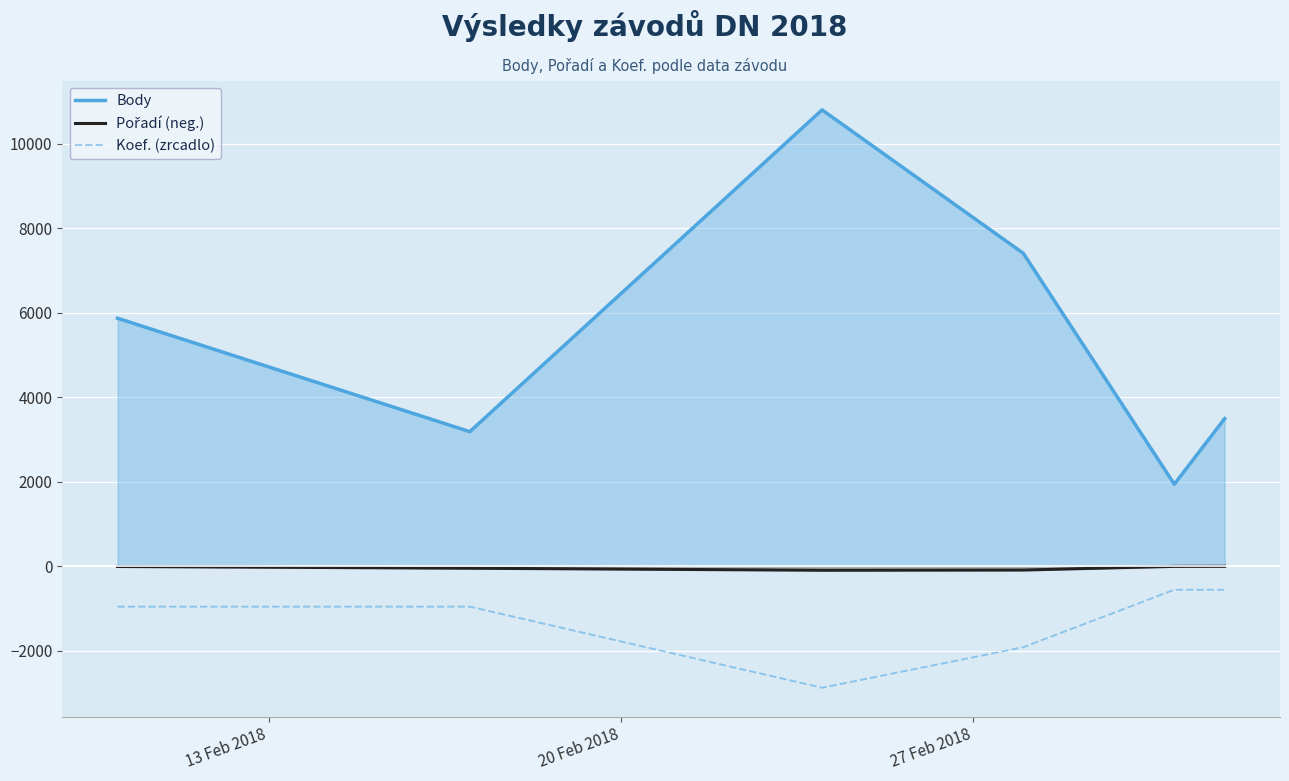

True or false: Body and Pořadí (neg.) intersect in this chart.

False